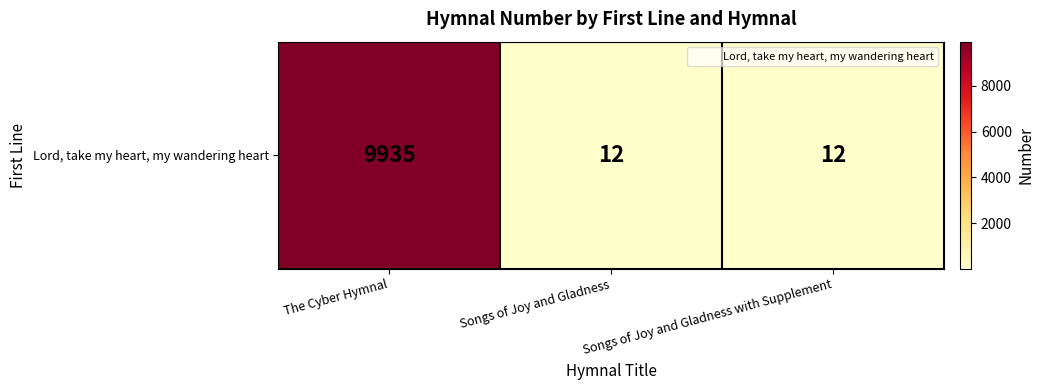

What is the sum of the values at Songs of Joy and Gladness with Supplement and The Cyber Hymnal?

9947